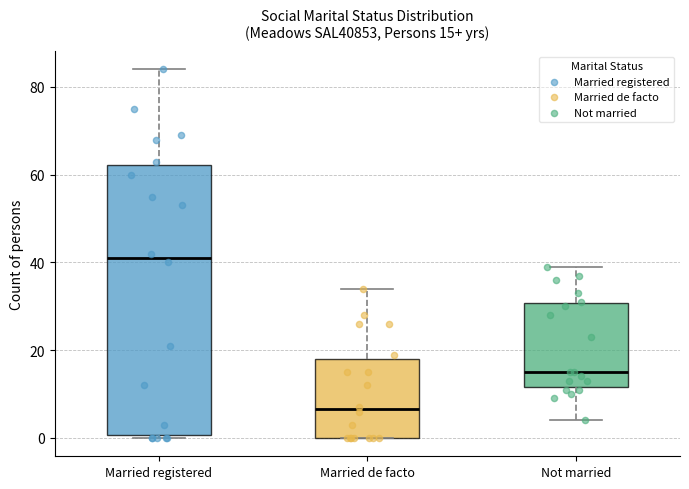

Which box's median line is the highest?

Married registered